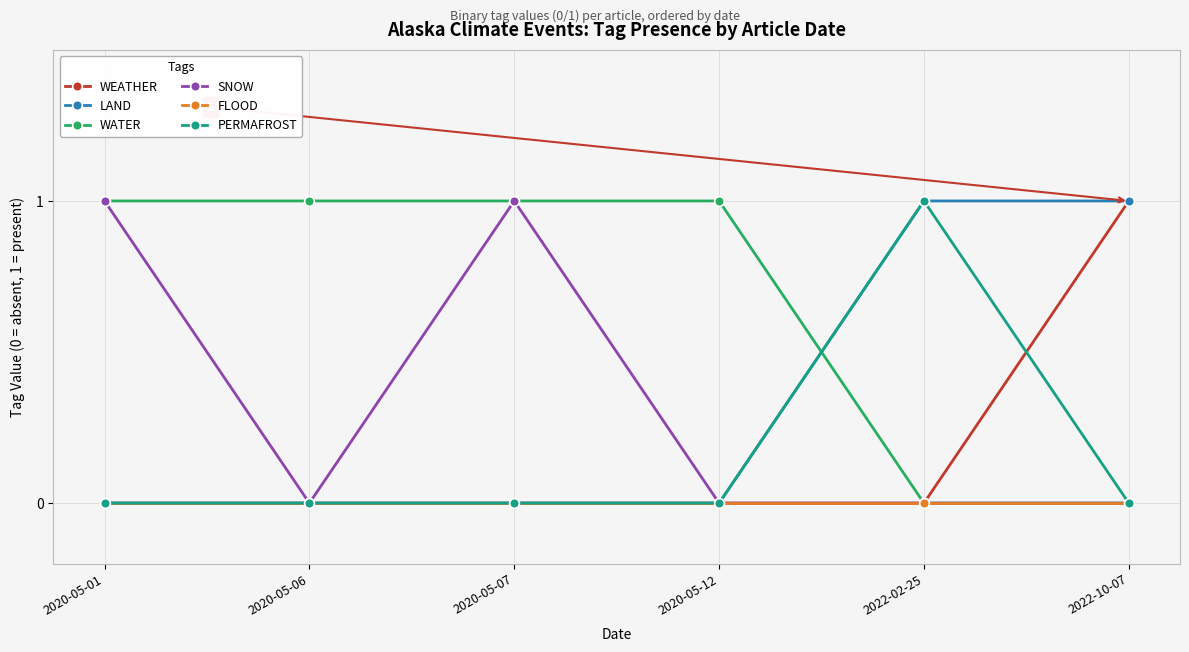

Is it true that SNOW equals 0 at 2020-05-01?

False